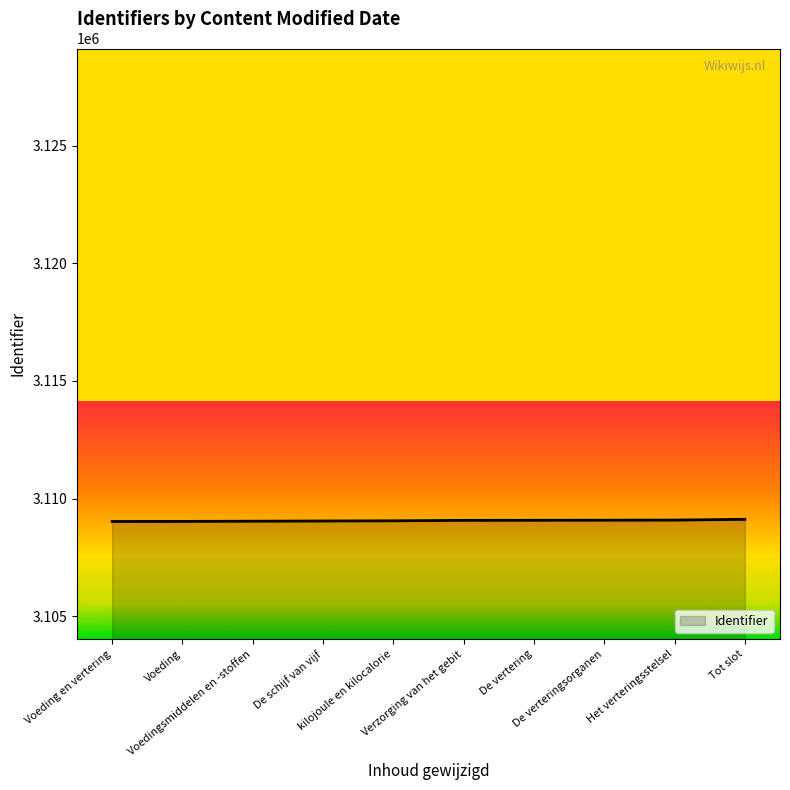

What is the greatest value displayed?

3109123